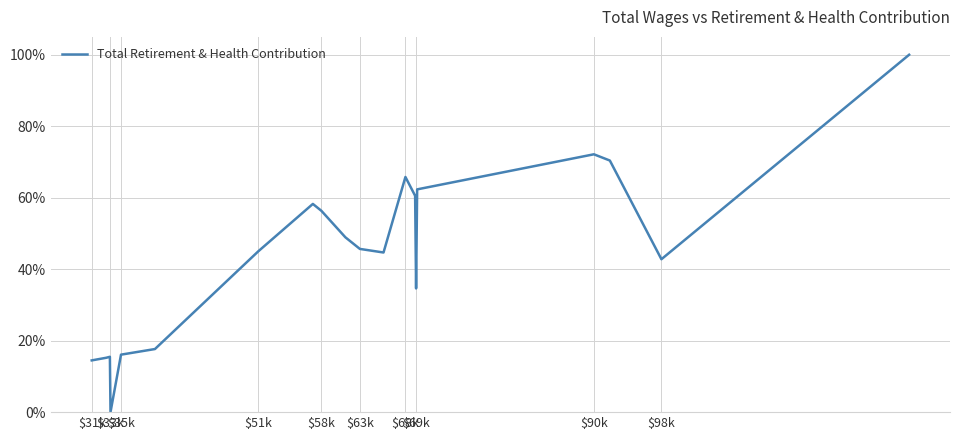

What is the average value?

44.3